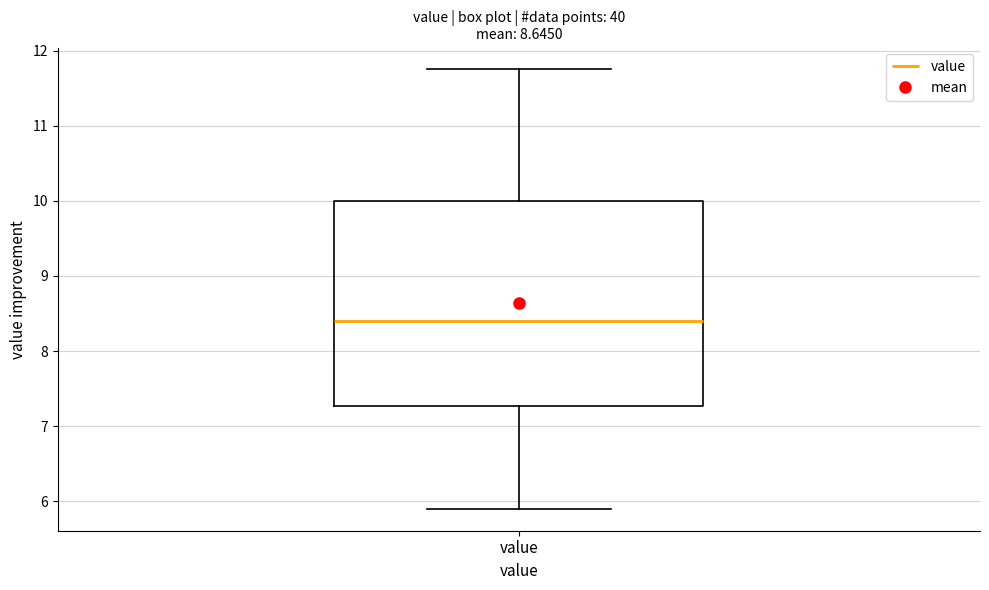

Where does the upper whisker of the box for value end on the y-axis? The values are not printed on the chart, so give them approximately, as read against the axis.

11.8